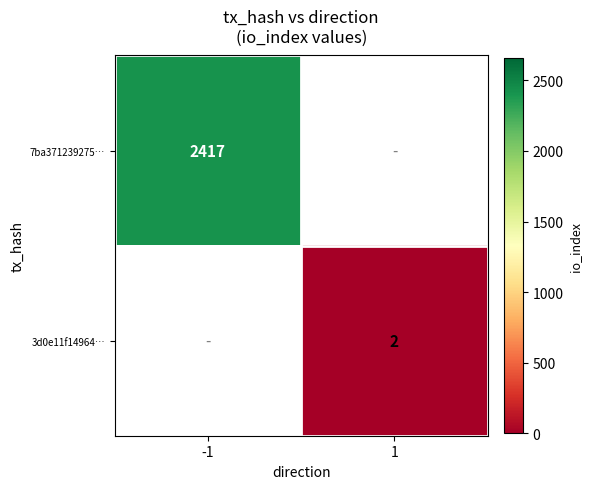

Is it true that 7ba371239275… equals 3409 at -1?

False